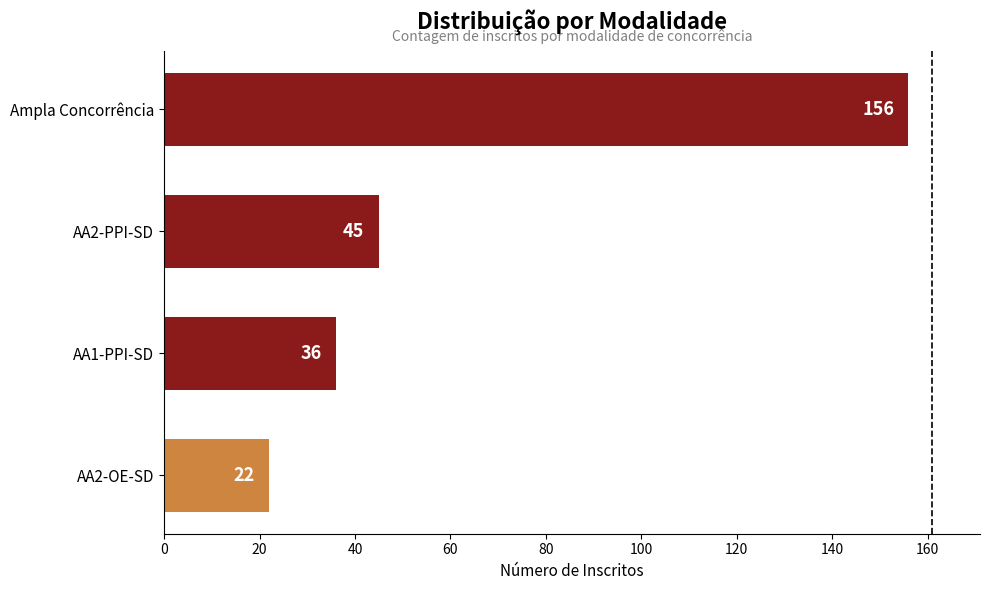

List the labels in order of value, smallest first.

AA2-OE-SD, AA1-PPI-SD, AA2-PPI-SD, Ampla Concorrência